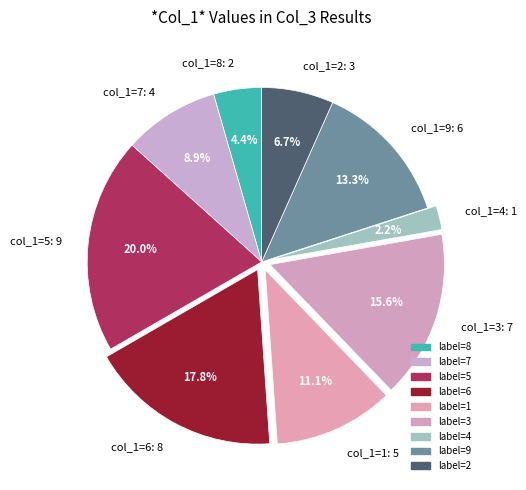

To the nearest percent, what portion does col_1=7 represent?

9%